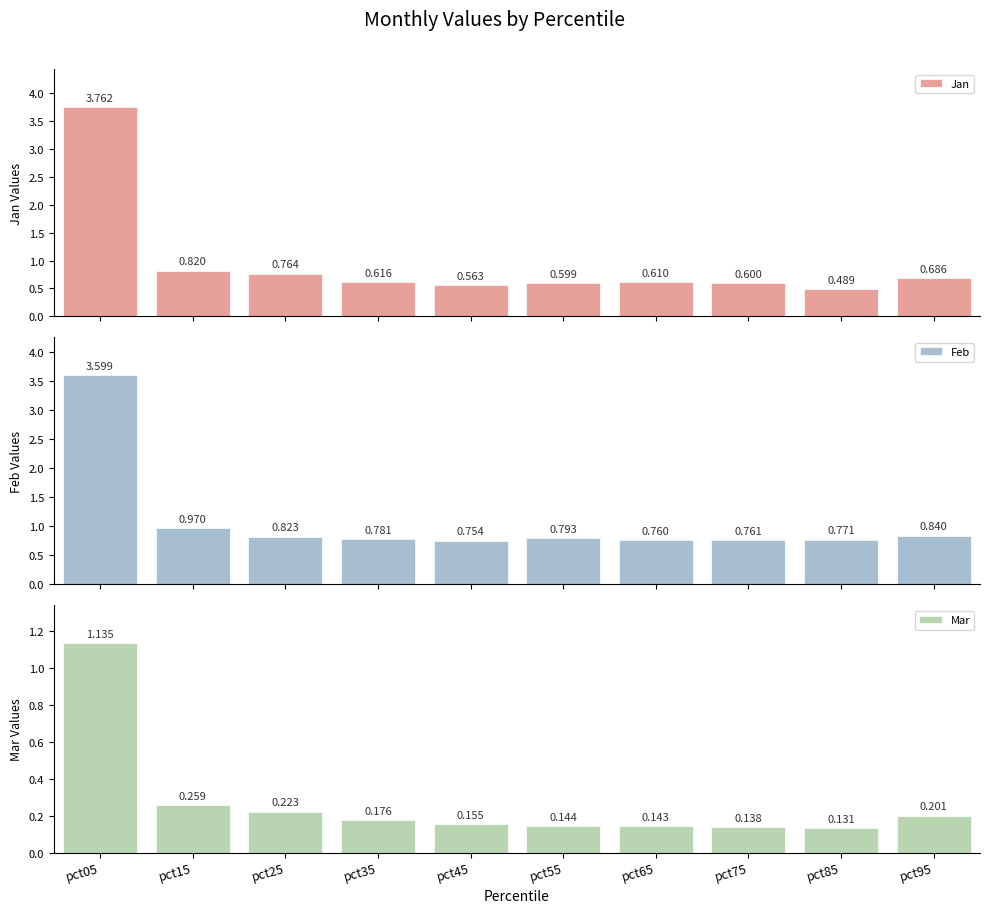

At which label is Feb closest to 2?

pct15